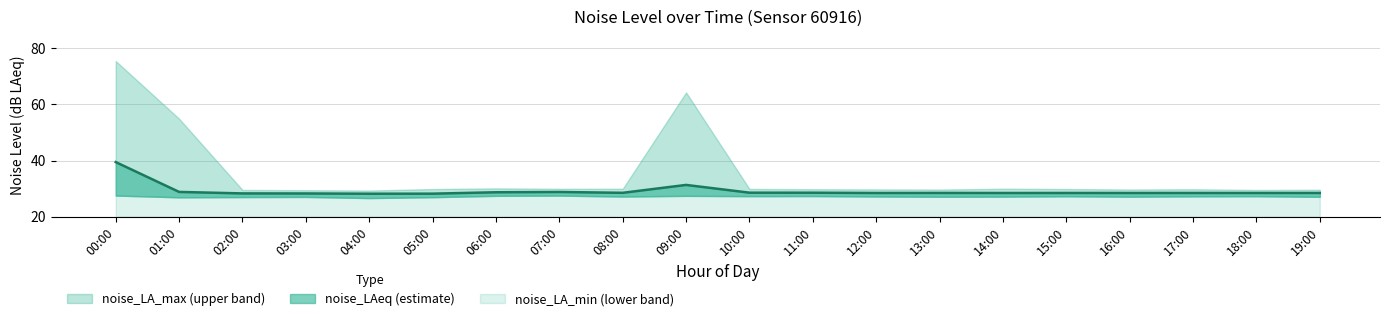

The value at 08:00 is 28.5. True or false?

True